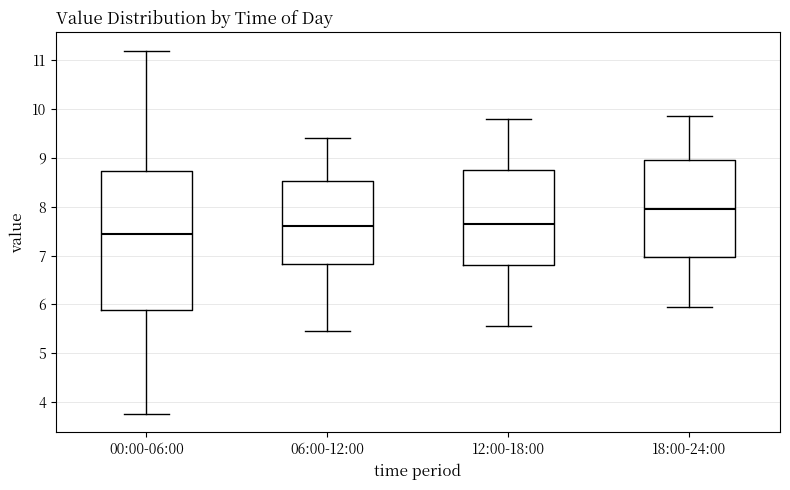

Reading left to right, read every box against the y-axis: the position of its median line, the range the box covers, and the ends of its whiskers. The values are not printed on the chart, so give them approximately, as read against the axis.

00:00-06:00: median 7.4, box 5.9 to 8.7, whiskers 3.8 to 11.2
06:00-12:00: median 7.6, box 6.8 to 8.5, whiskers 5.5 to 9.4
12:00-18:00: median 7.7, box 6.8 to 8.8, whiskers 5.6 to 9.8
18:00-24:00: median 8.0, box 7.0 to 9.0, whiskers 6.0 to 9.9